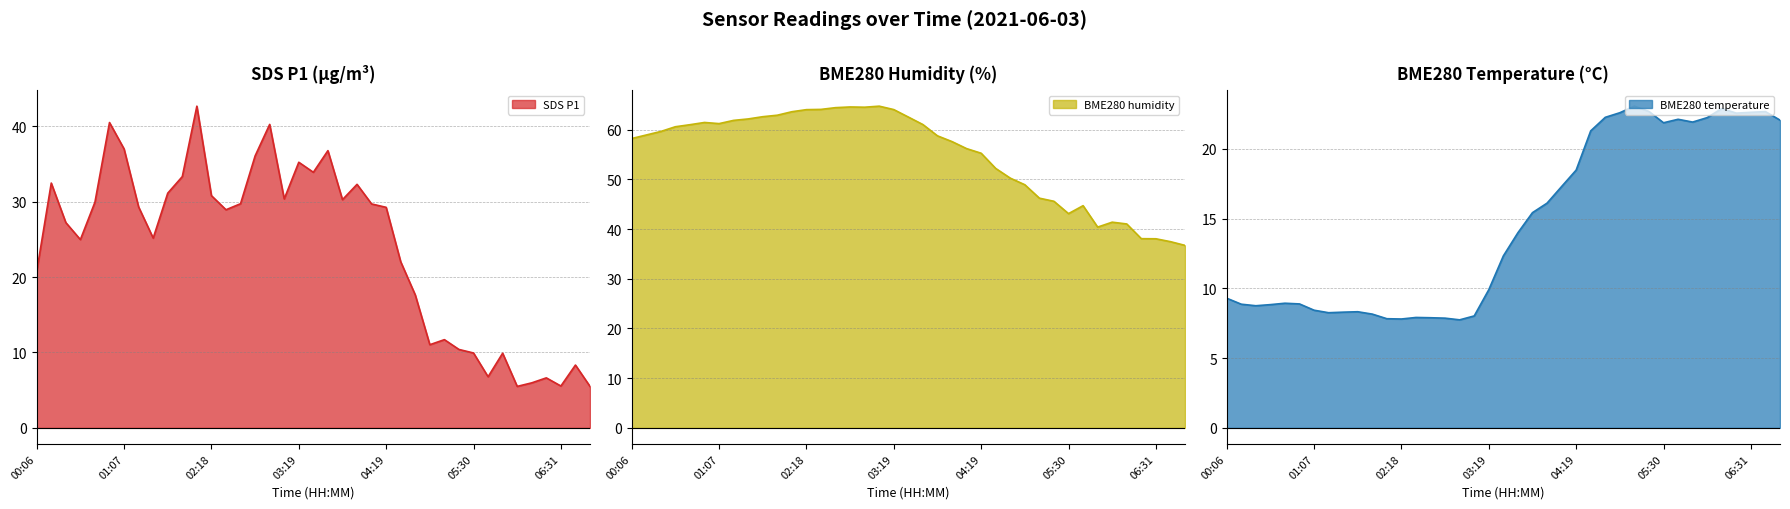

How many interior local peaks does the SDS_P1 series have?

11